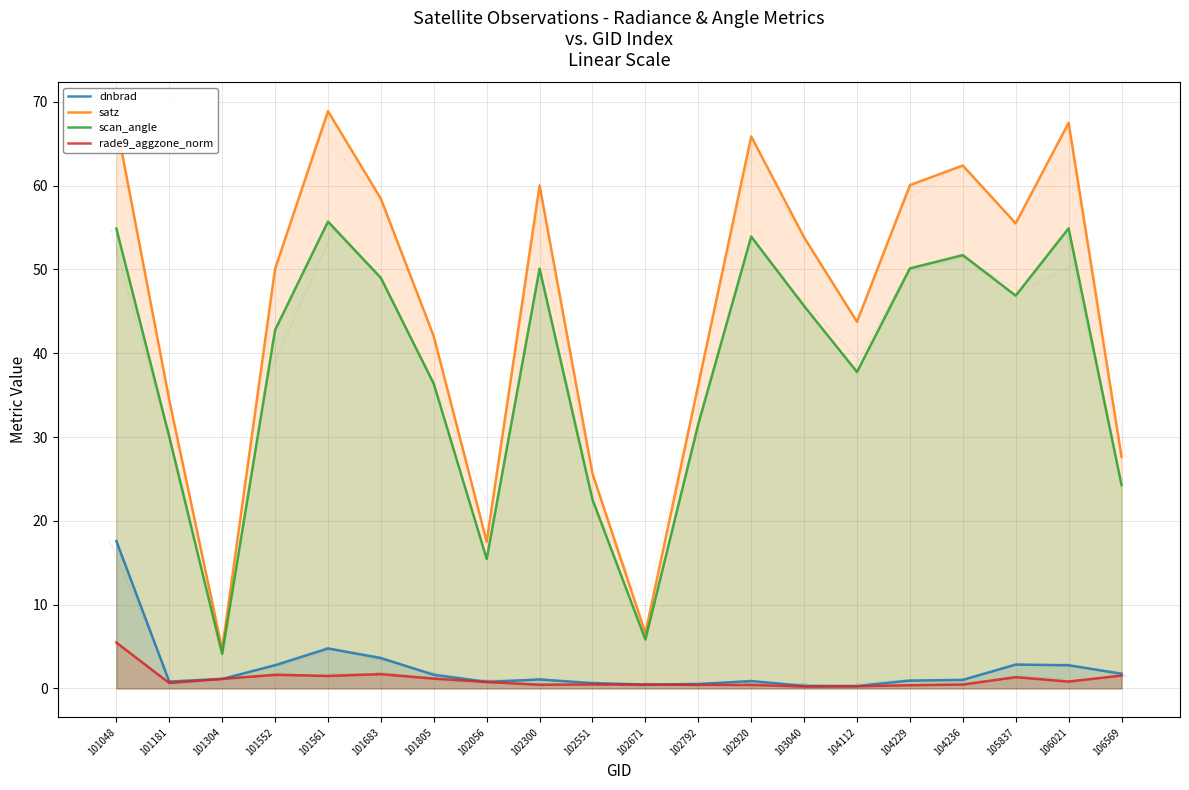

The scan_angle series shows 51.7 at 104236. True or false?

True